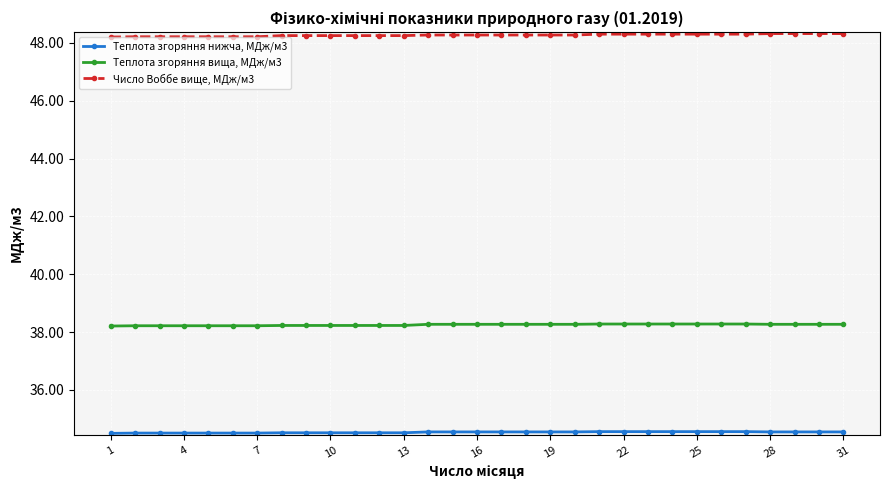

What is the lowest value of the Число Воббе вище, МДж/м3 series?

48.2